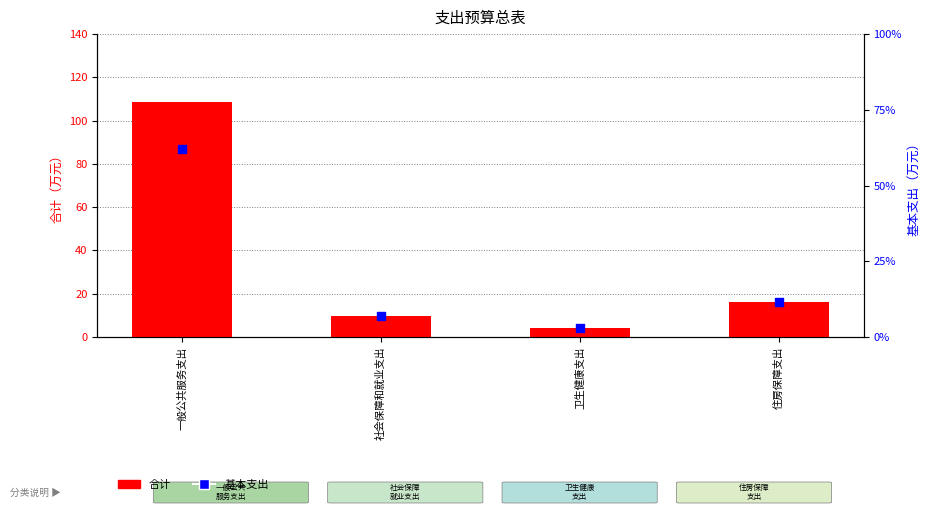

Is the value of 基本支出 at 卫生健康支出 greater than the value of 合计 at 卫生健康支出?

No